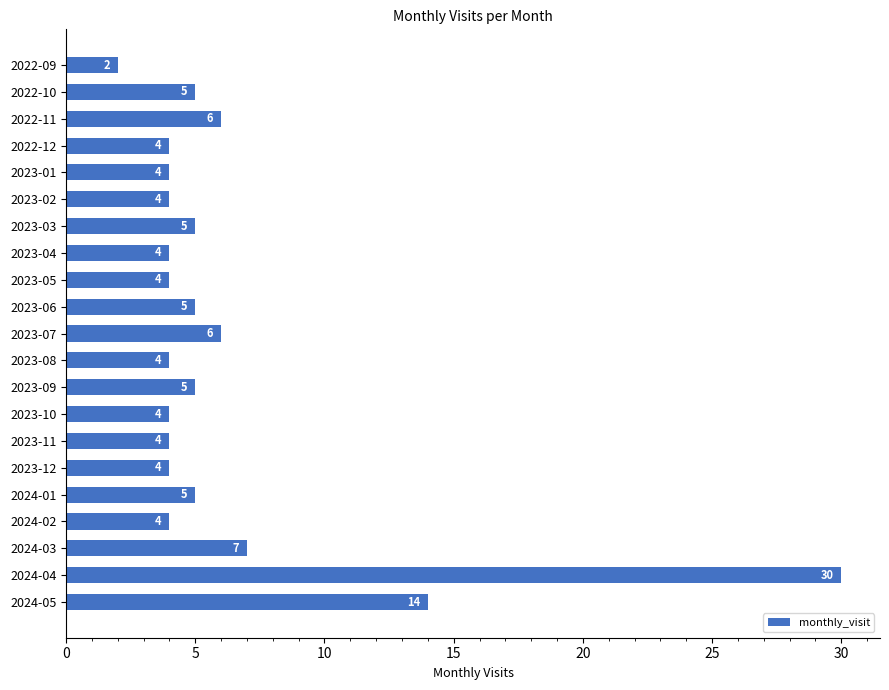

The value at 2022-09 is 3. True or false?

False